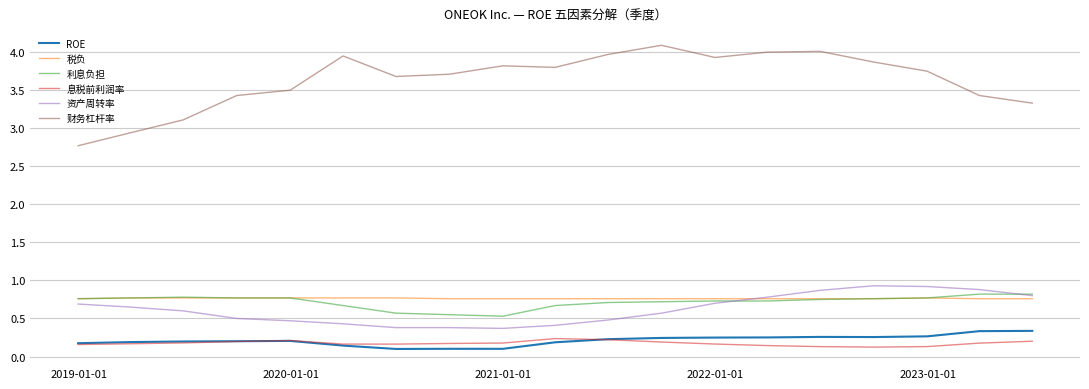

The ROE series shows 0.2 at 12. True or false?

False